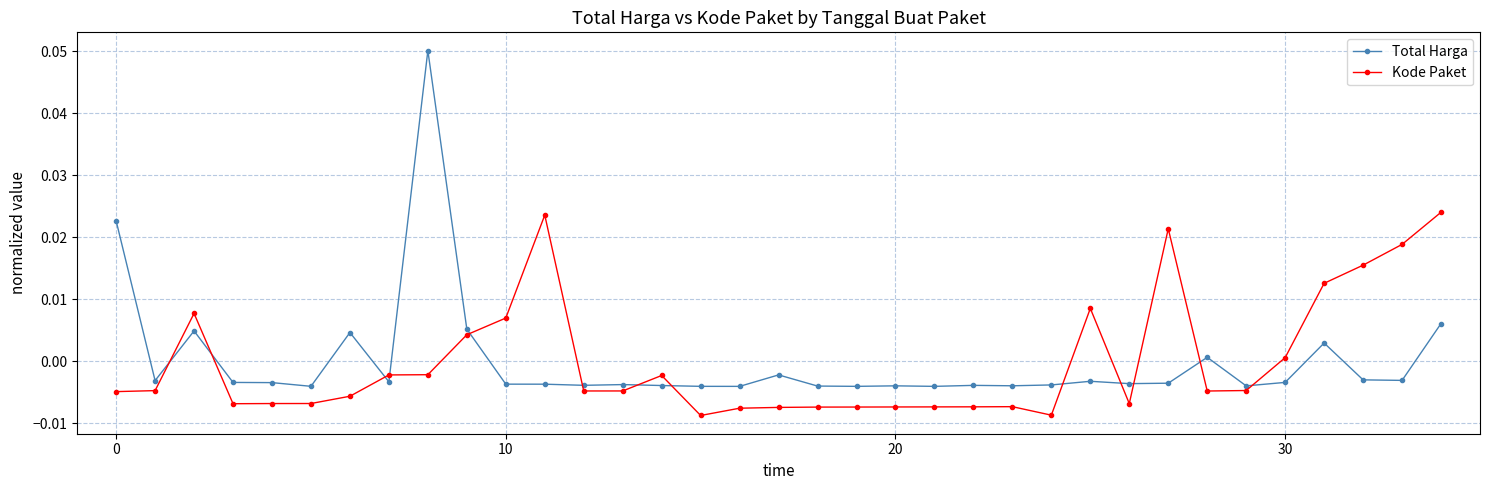

Which series has the widest spread of values?

Total Harga